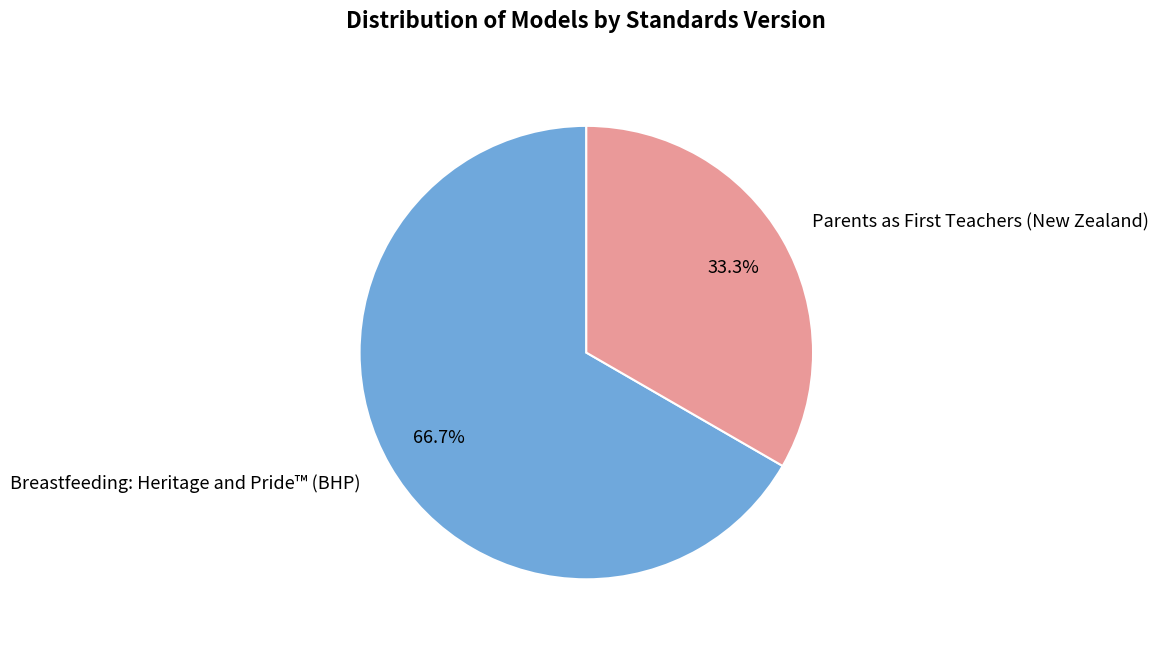

The Breastfeeding: Heritage and Pride™ (BHP) slice represents 67% of the pie. True or false?

True